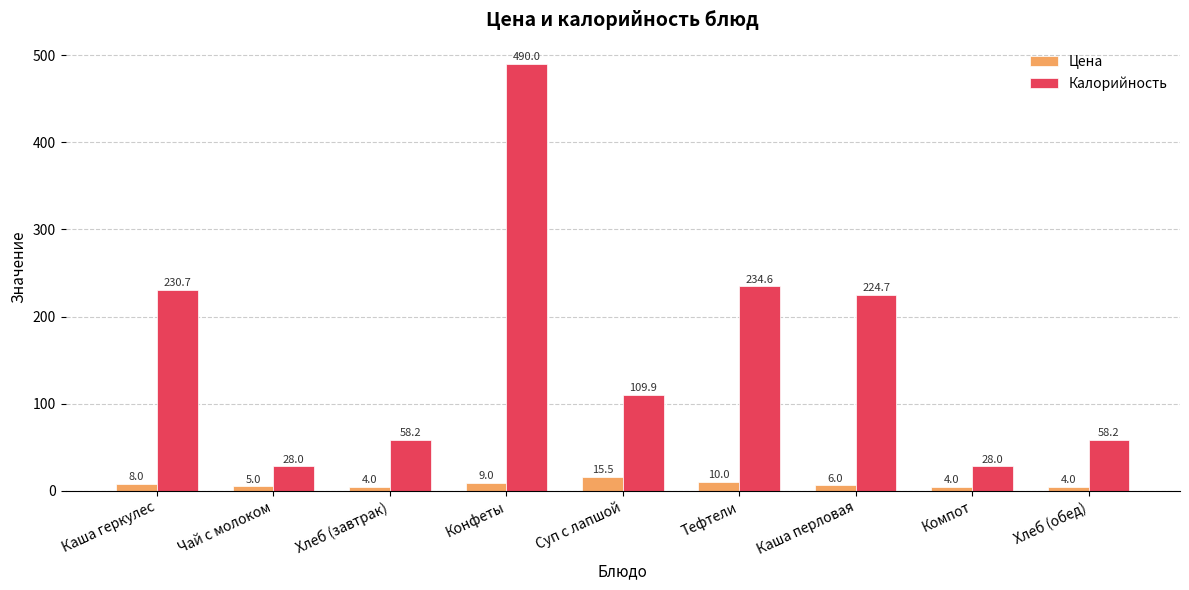

What is the maximum value for Калорийность?

490.0